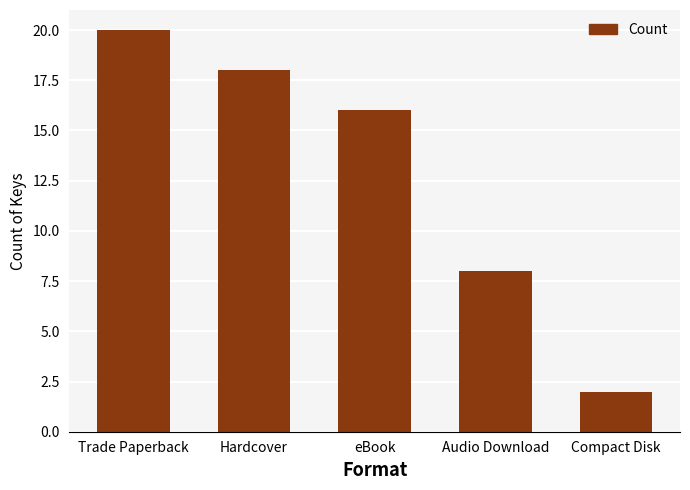

What is the value of the 2nd bar from the left?

18